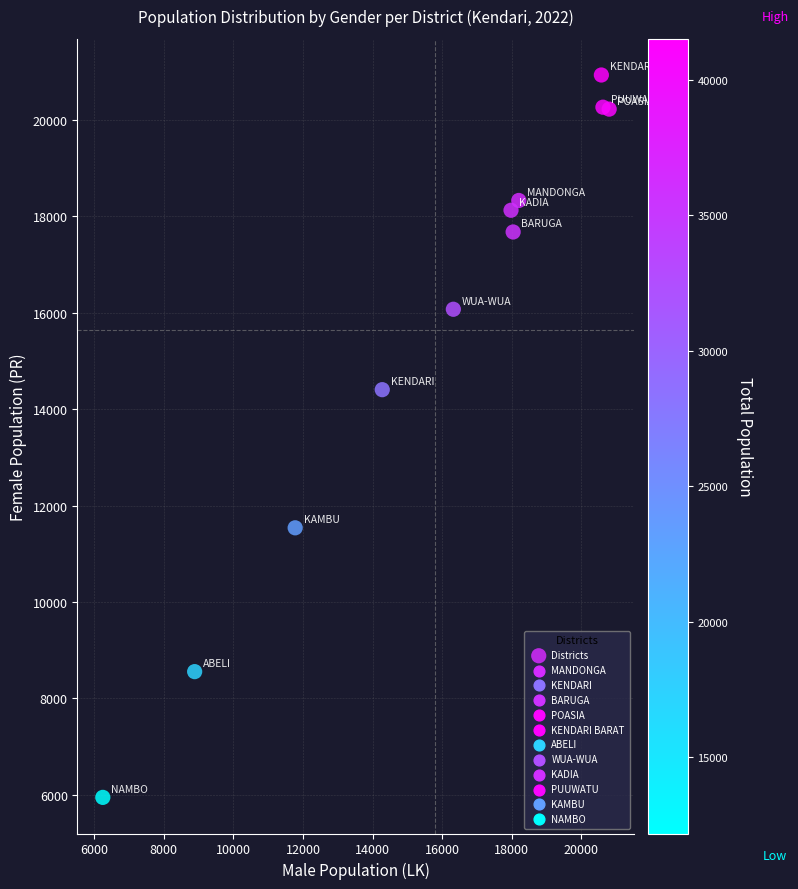

What is the range of X values (max minus min)?

14549